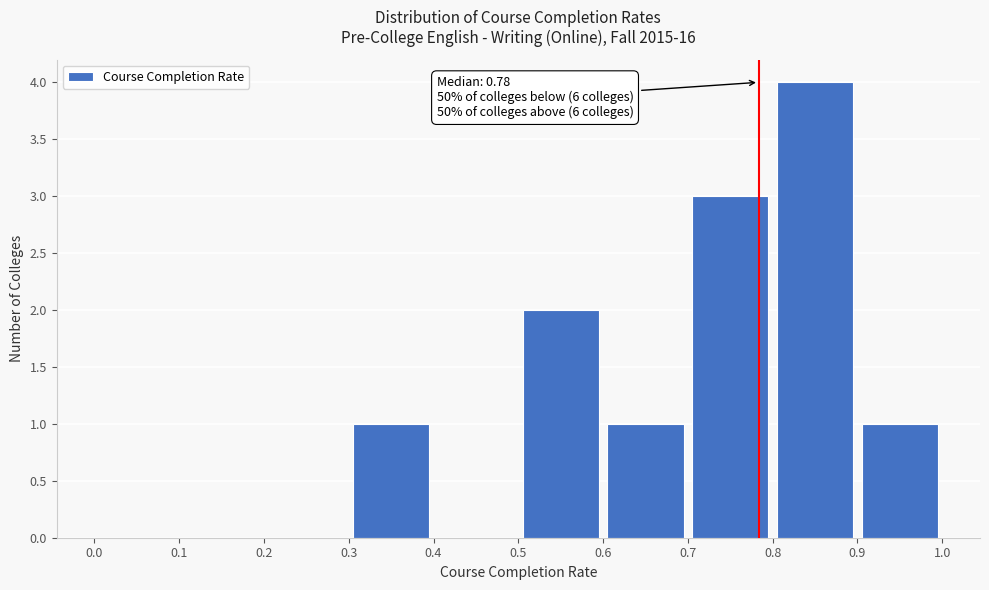

Over which range of the x-axis is the bar tallest?

0.8 to 0.9